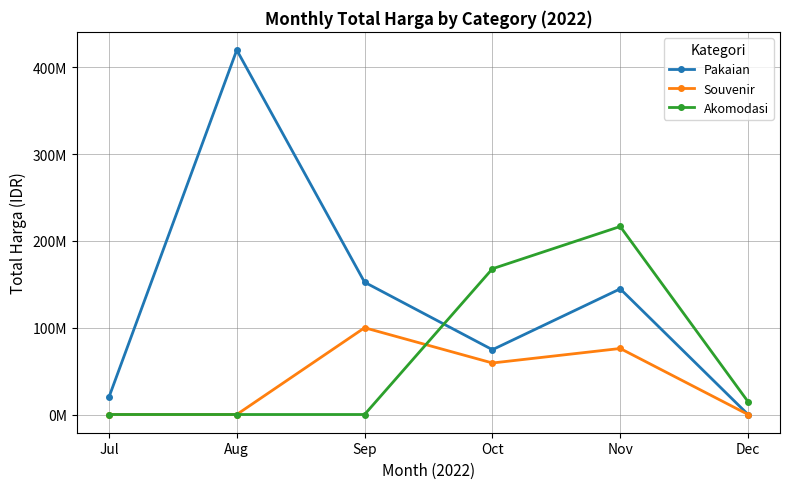

Is this an area chart (filled region under the line)?

No